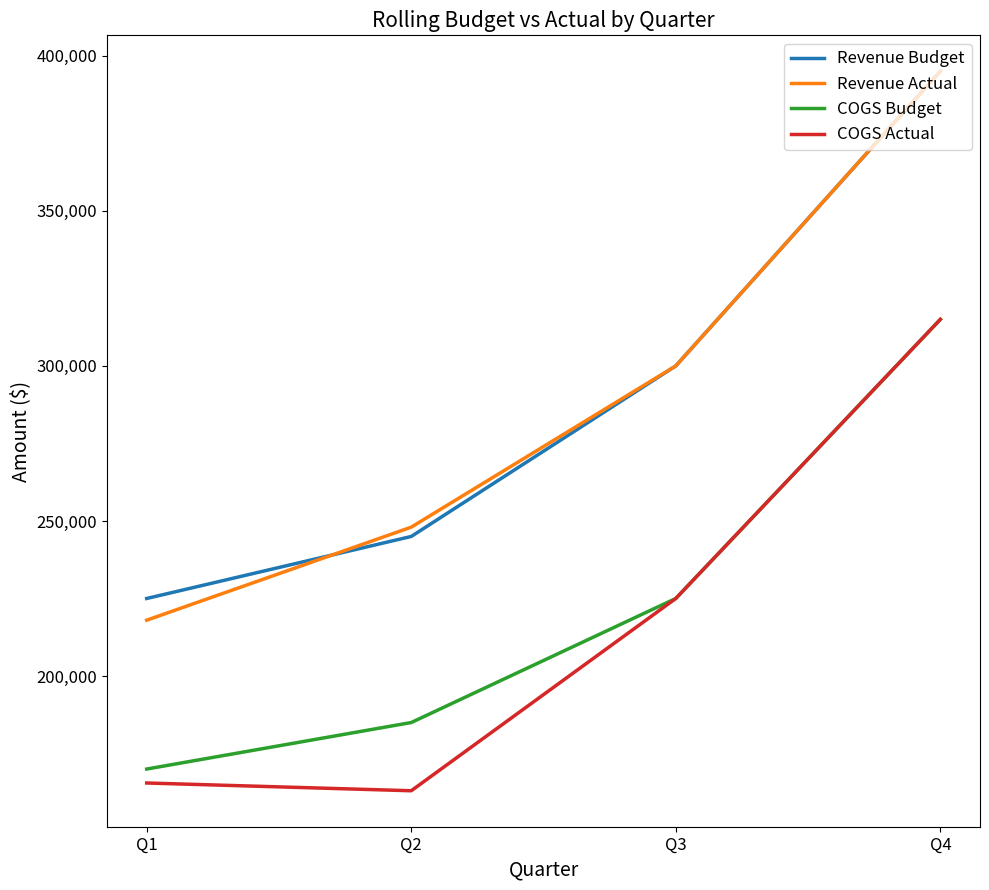

Which category has the highest value across all series?

Q4